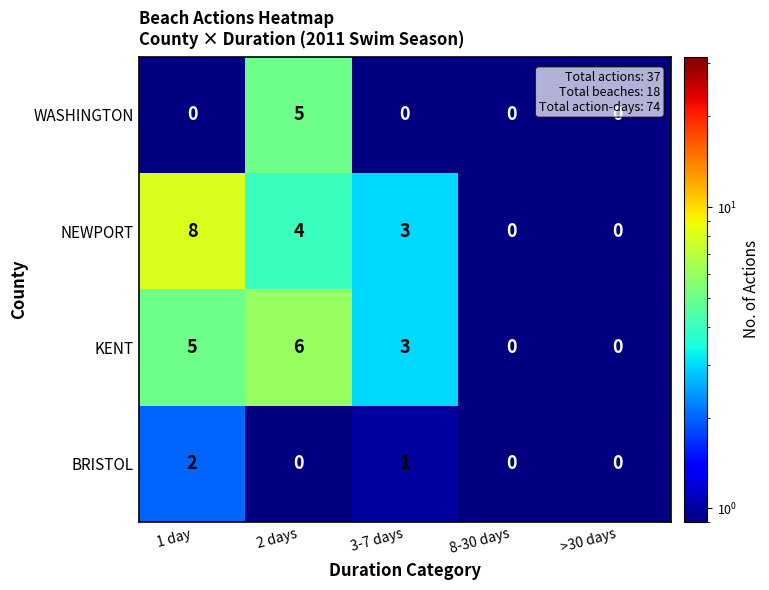

Reading left to right, list all the values displayed in this chart.

WASHINGTON: 0	5	0	0	0
NEWPORT: 8	4	3	0	0
KENT: 5	6	3	0	0
BRISTOL: 2	0	1	0	0